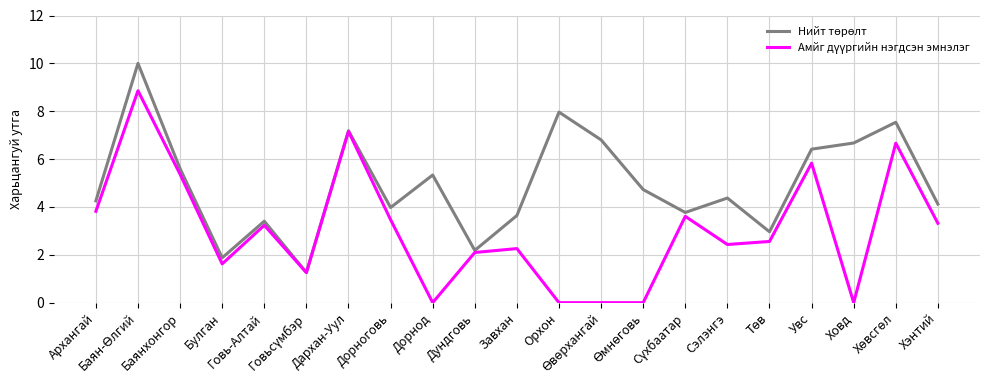

How many lines are shown in the chart?

2